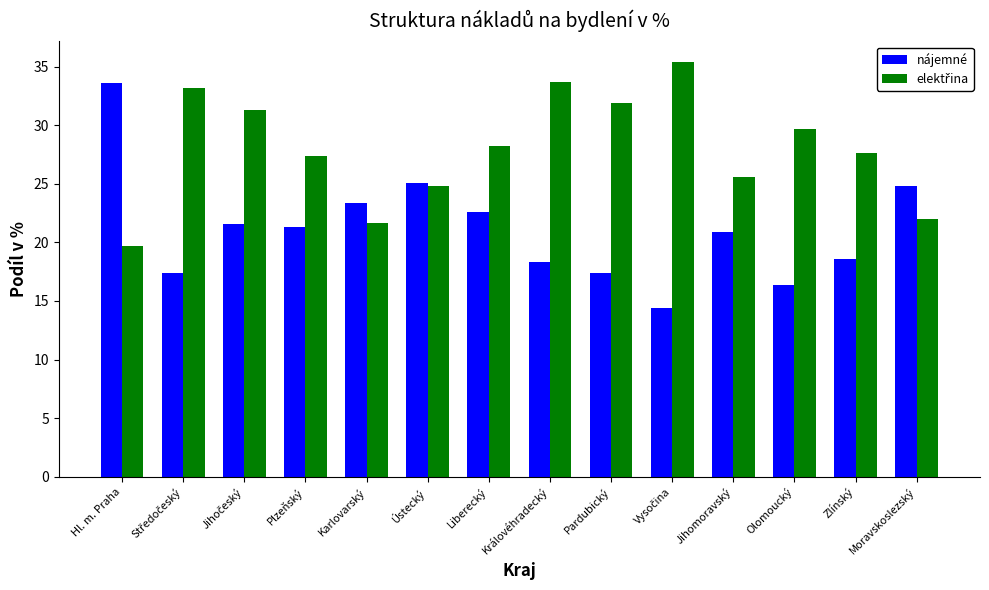

True or false: nájemné has a value of 17.4 at Pardubický.

True